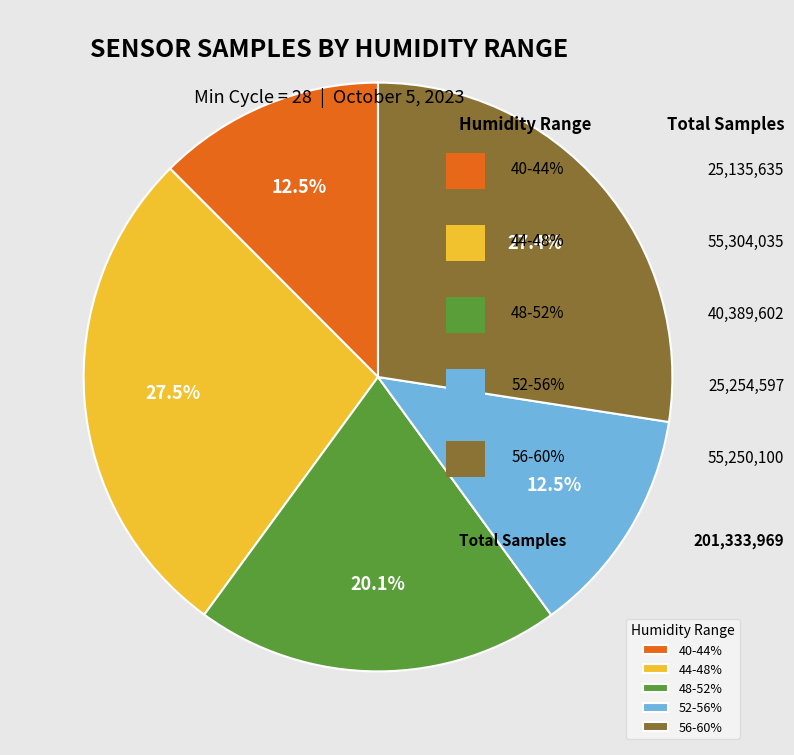

What is the ratio of the value at 40-44% to the value at 52-56%?

1.0